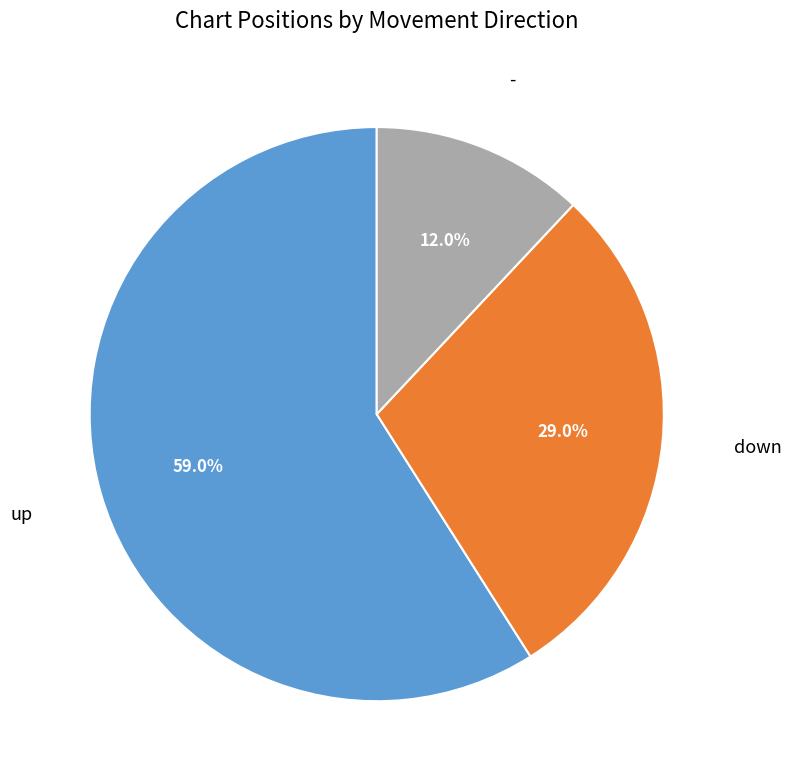

How many slices are in this pie chart?

3